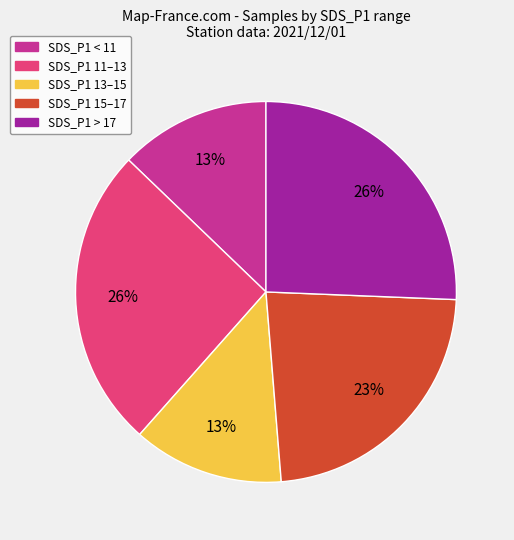

To the nearest percent, what is the average slice percentage?

20%